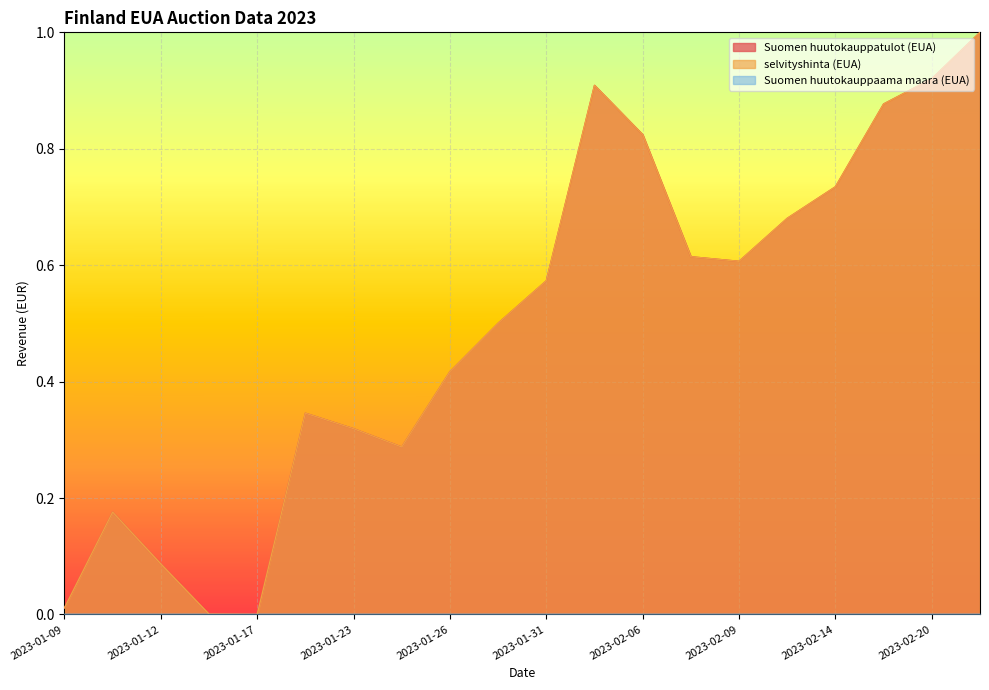

At which category is the sum across all series the highest?

2023-02-21